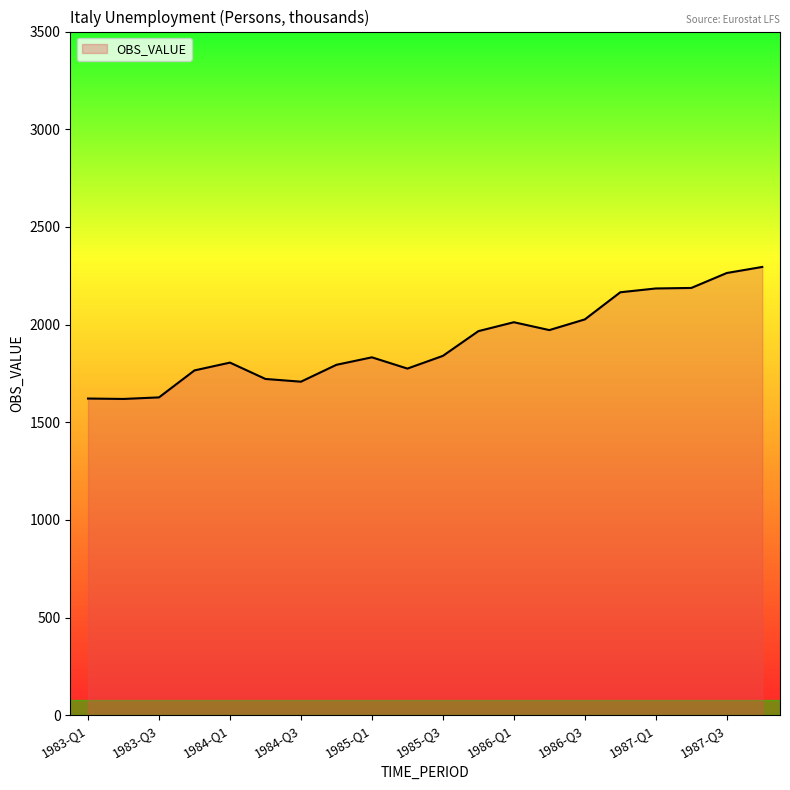

What is the minimum value shown in the chart?

1619.1